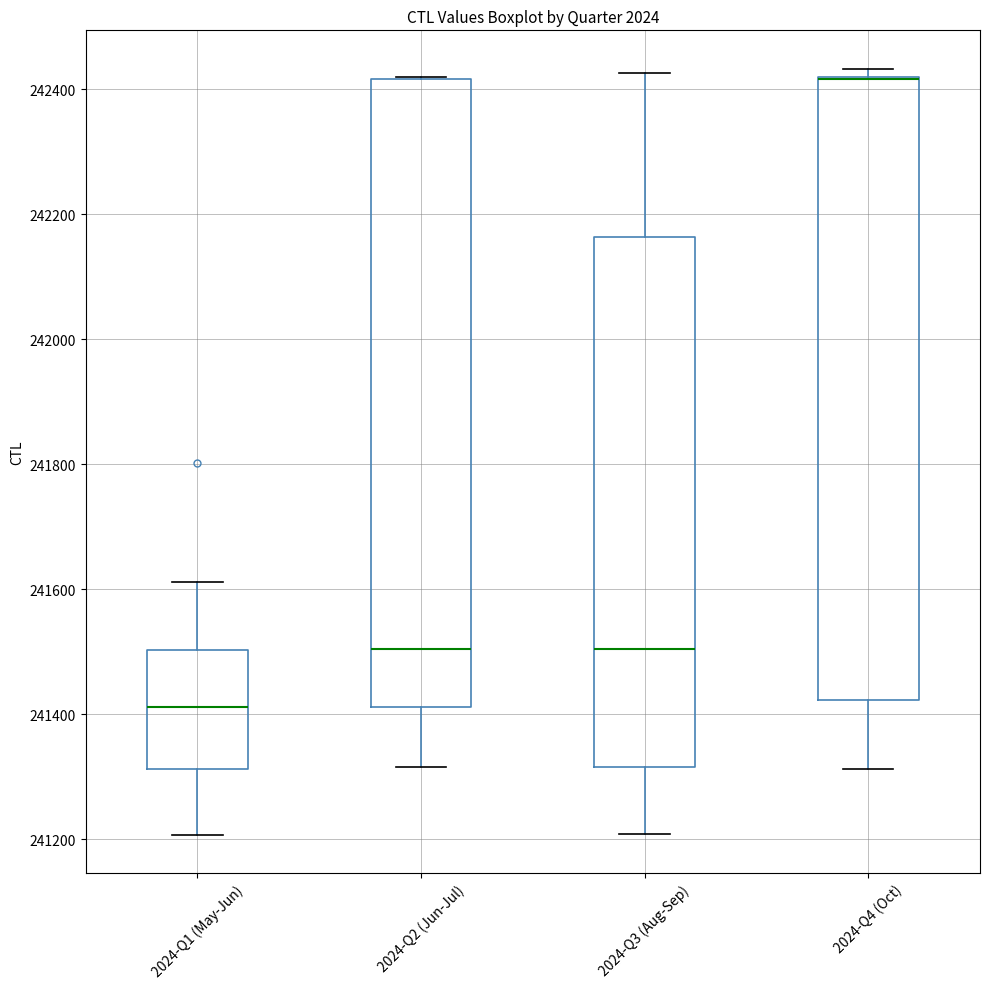

Where is the upper edge of the box for 2024-Q3 (Aug-Sep) on the y-axis? The values are not printed on the chart, so give them approximately, as read against the axis.

242160